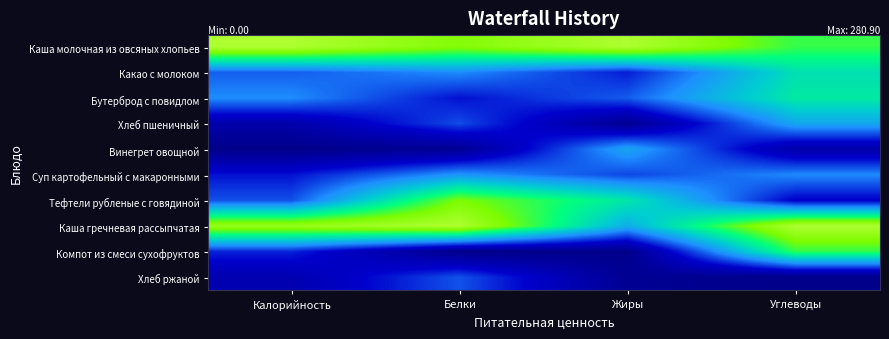

At which category is the sum across all series the highest?

Углеводы